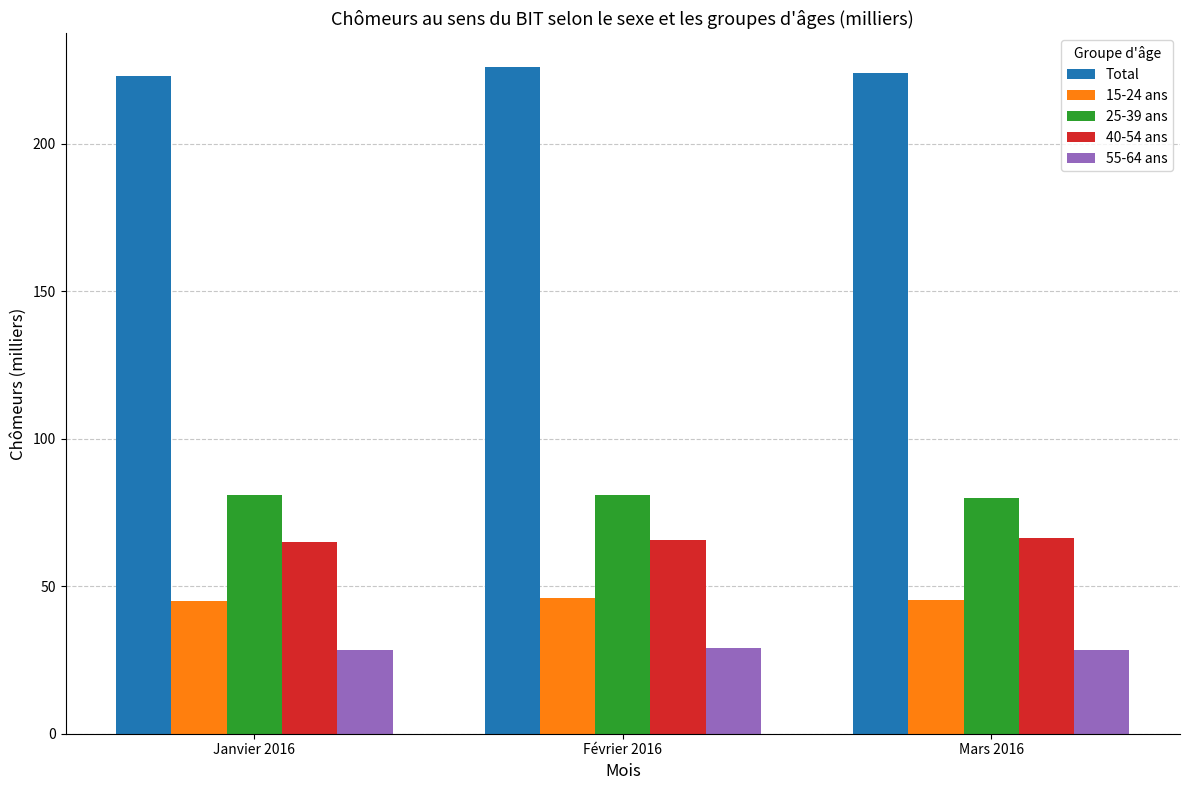

Which series has the largest total across all categories?

Total